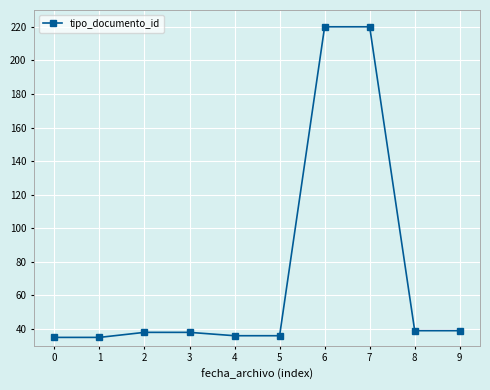

Approximately how many times larger is the value at 3 compared to 4?

1.1